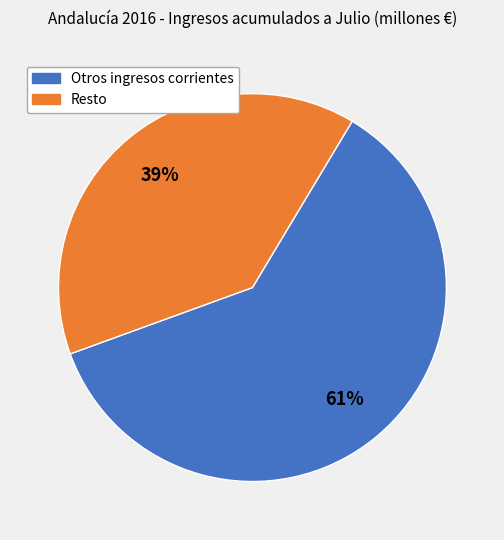

To the nearest percent, what is the difference between the largest and smallest slice percentages?

22%